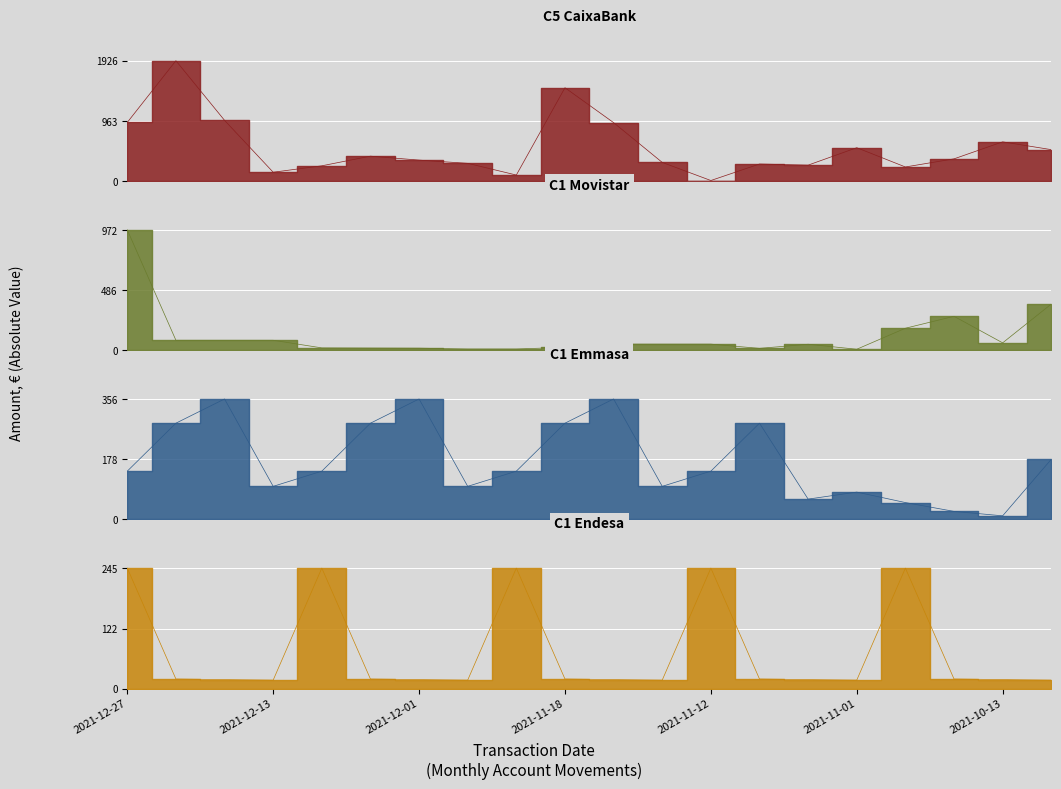

After their last crossing, which series has the higher values: C1 Movistar or C5 CaixaBank?

C5 CaixaBank